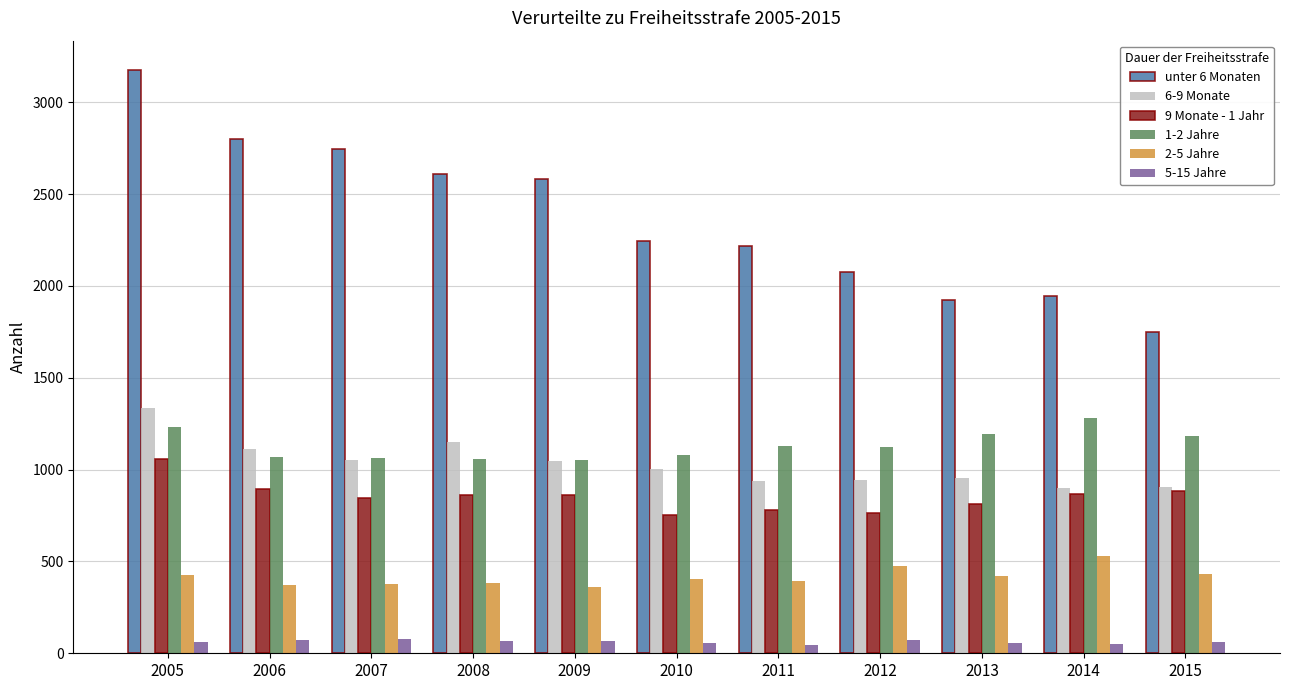

How many bars are there in total?

66